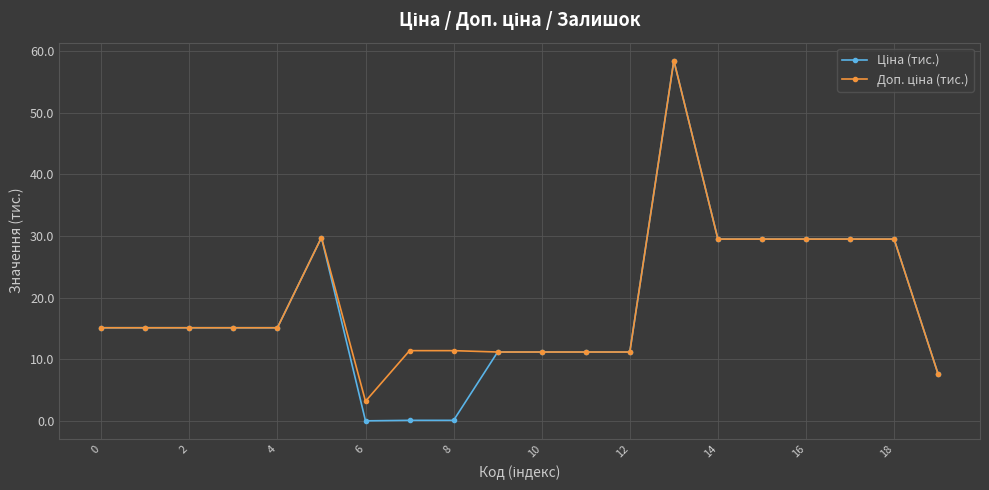

At how many categories does at least one series exceed 21?

7